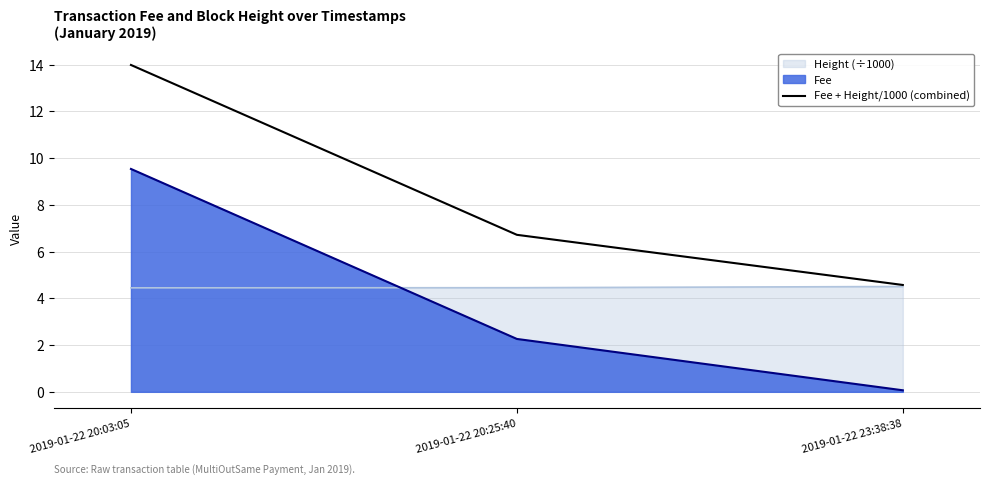

What is the approximate value at 2019-01-22 20:03:05?

14.0